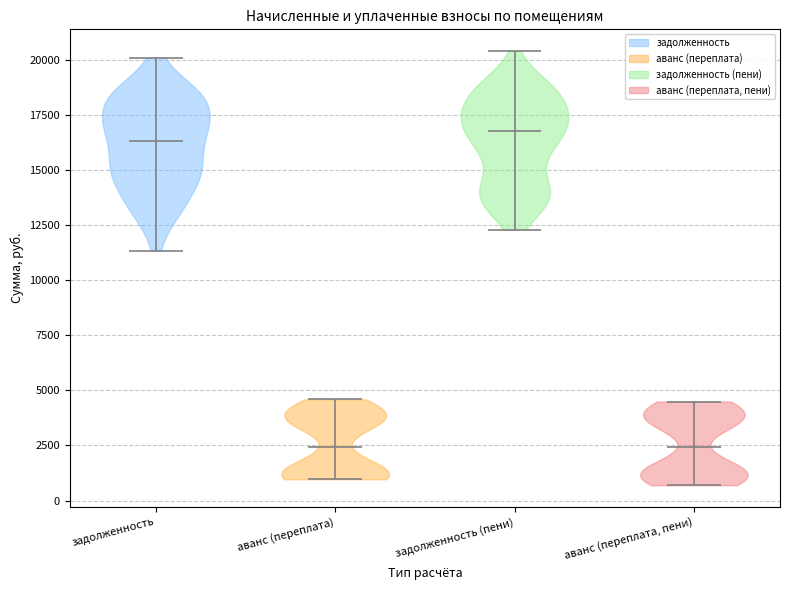

Where does the median line of the violin for аванс (переплата) sit on the y-axis? The values are not printed on the chart, so give them approximately, as read against the axis.

2500